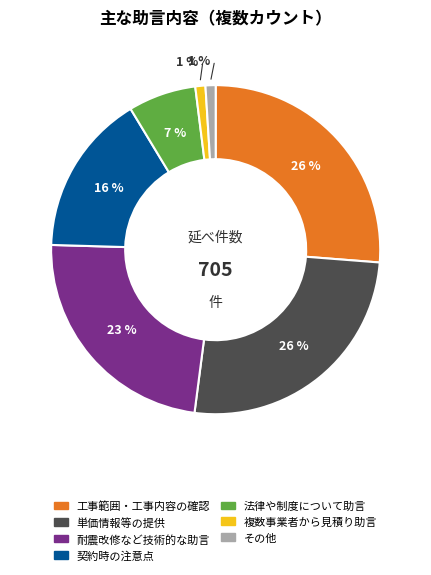

How many slices are in this pie chart?

7